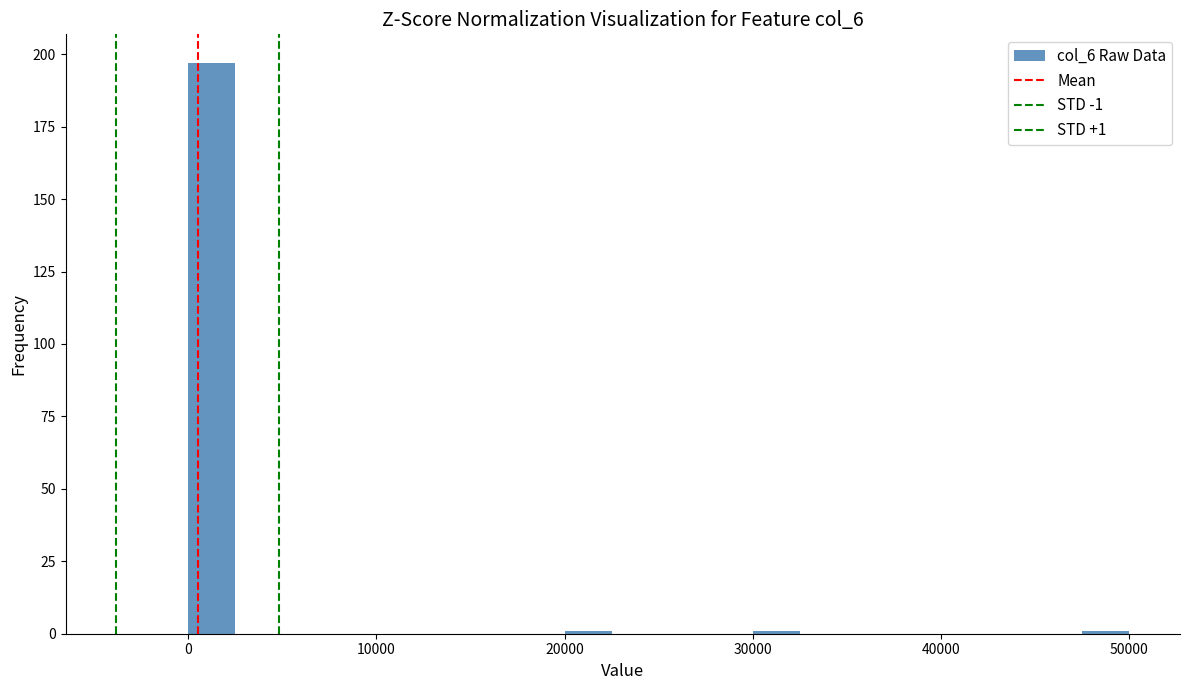

Around what value on the x-axis is the tallest bar? Give the approximate position of its centre, as read against the axis.

1000